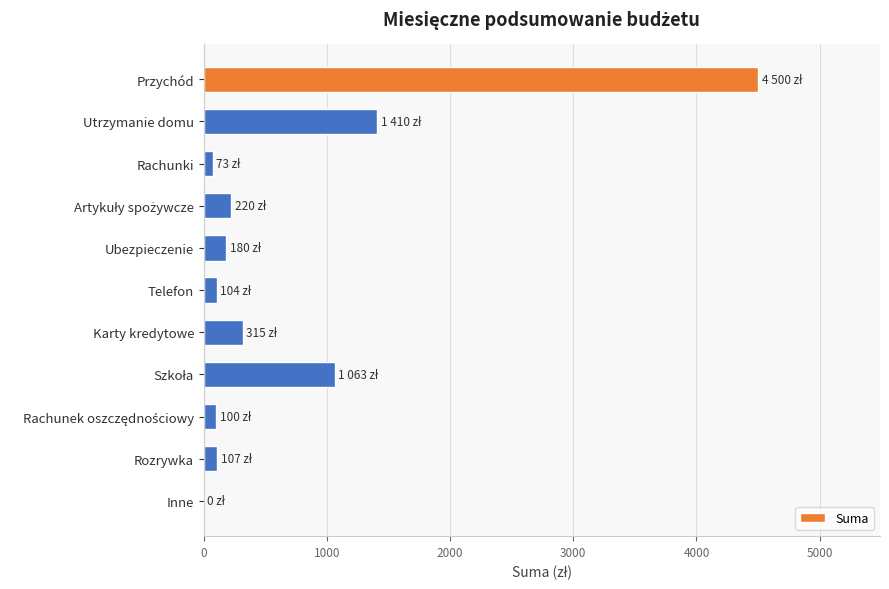

True or false: the data shows 0 at Inne.

True